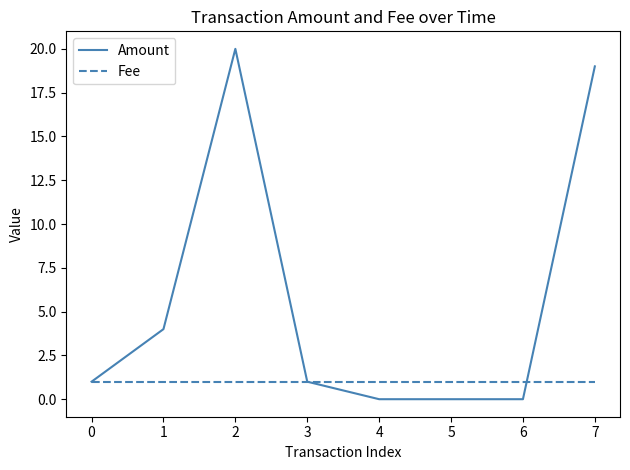

Between 0 and 6, which series saw the biggest shift?

Amount